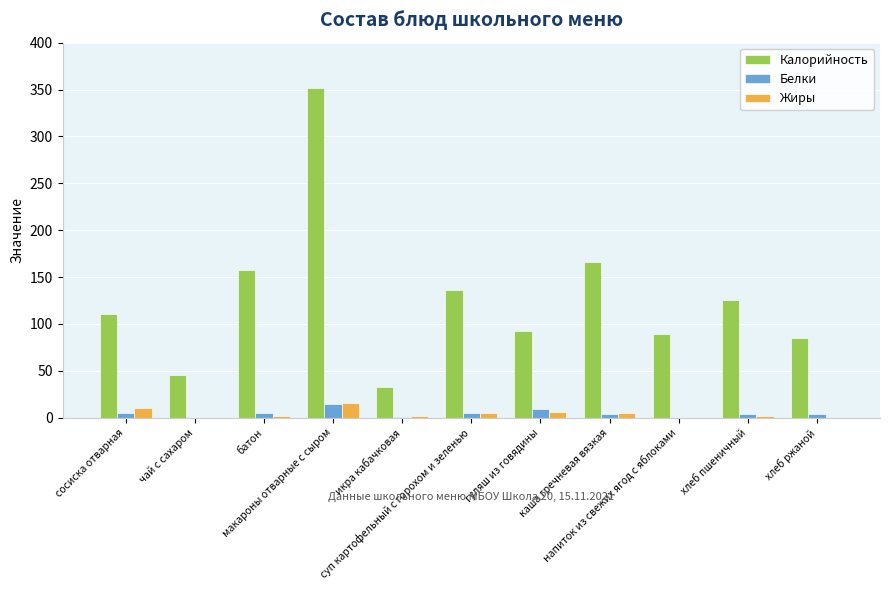

How many series are shown in this chart?

3